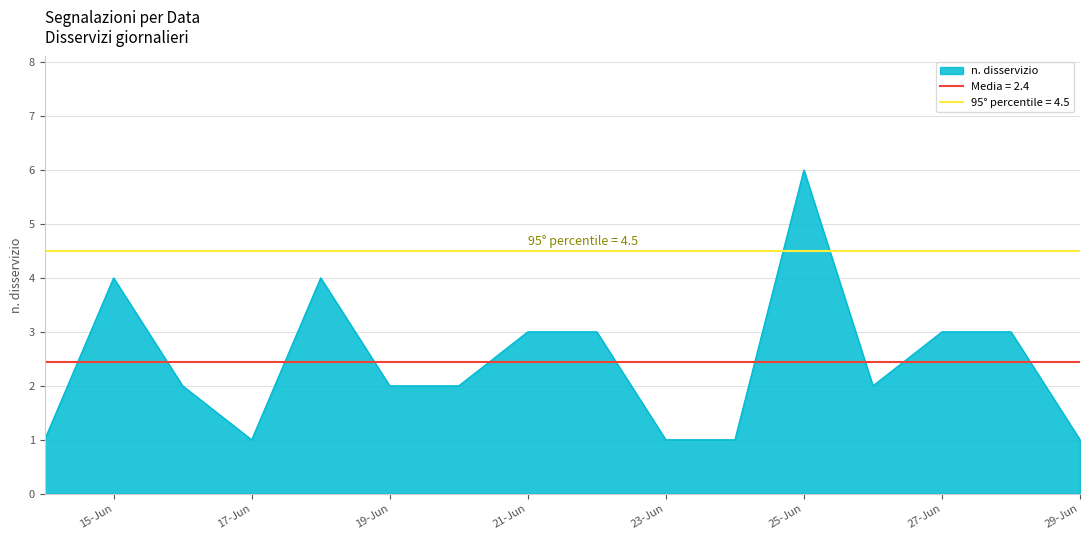

Rank the categories by value from lowest to highest.

29/06/2019, 24/06/2019, 23/06/2019, 17/06/2019, 14/06/2019, 26/06/2019, 20/06/2019, 19/06/2019, 16/06/2019, 28/06/2019, 27/06/2019, 22/06/2019, 21/06/2019, 18/06/2019, 15/06/2019, 25/06/2019